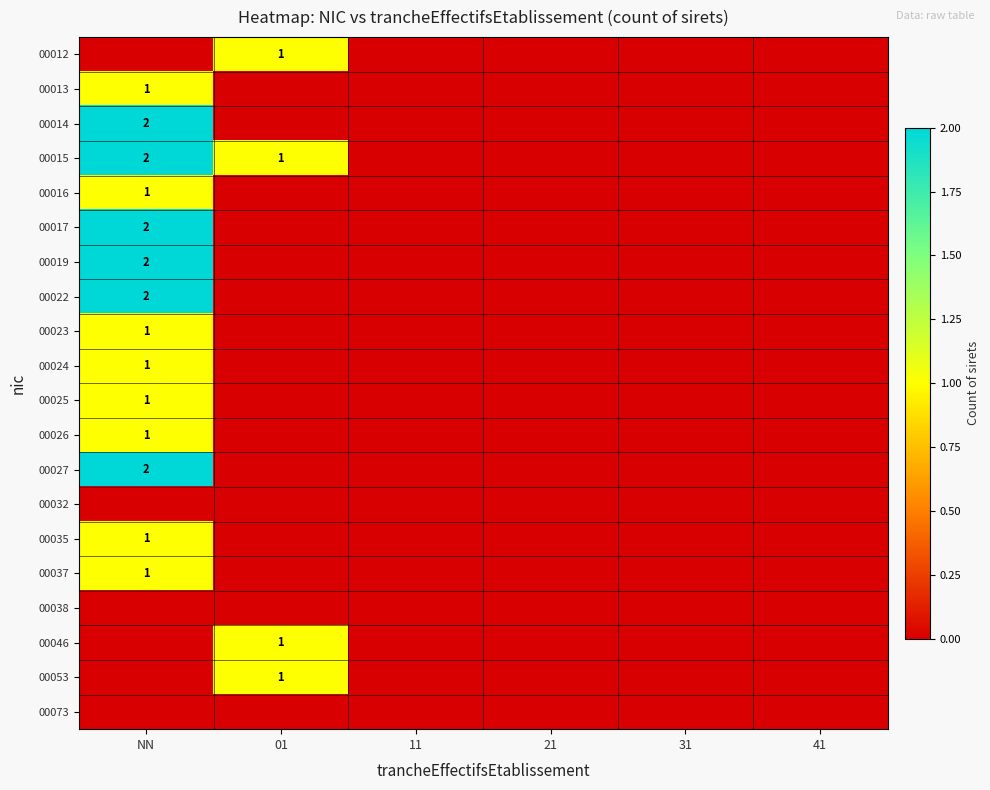

The 00016 series shows 1 at NN. True or false?

True